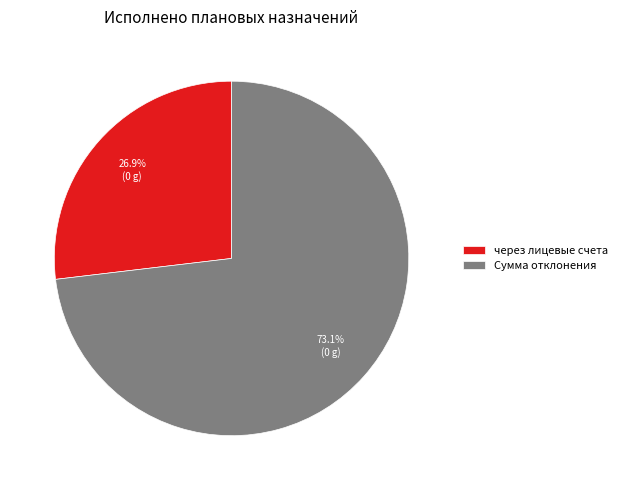

Is there any slice that represents more than half of the pie?

Yes